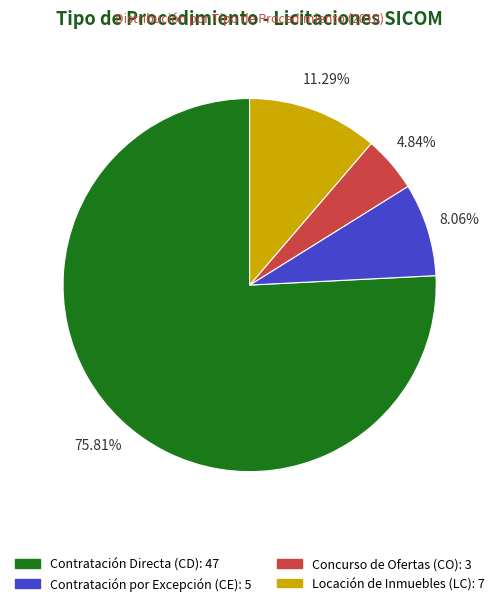

To the nearest percent, what portion does Contratación Directa (CD) represent?

76%